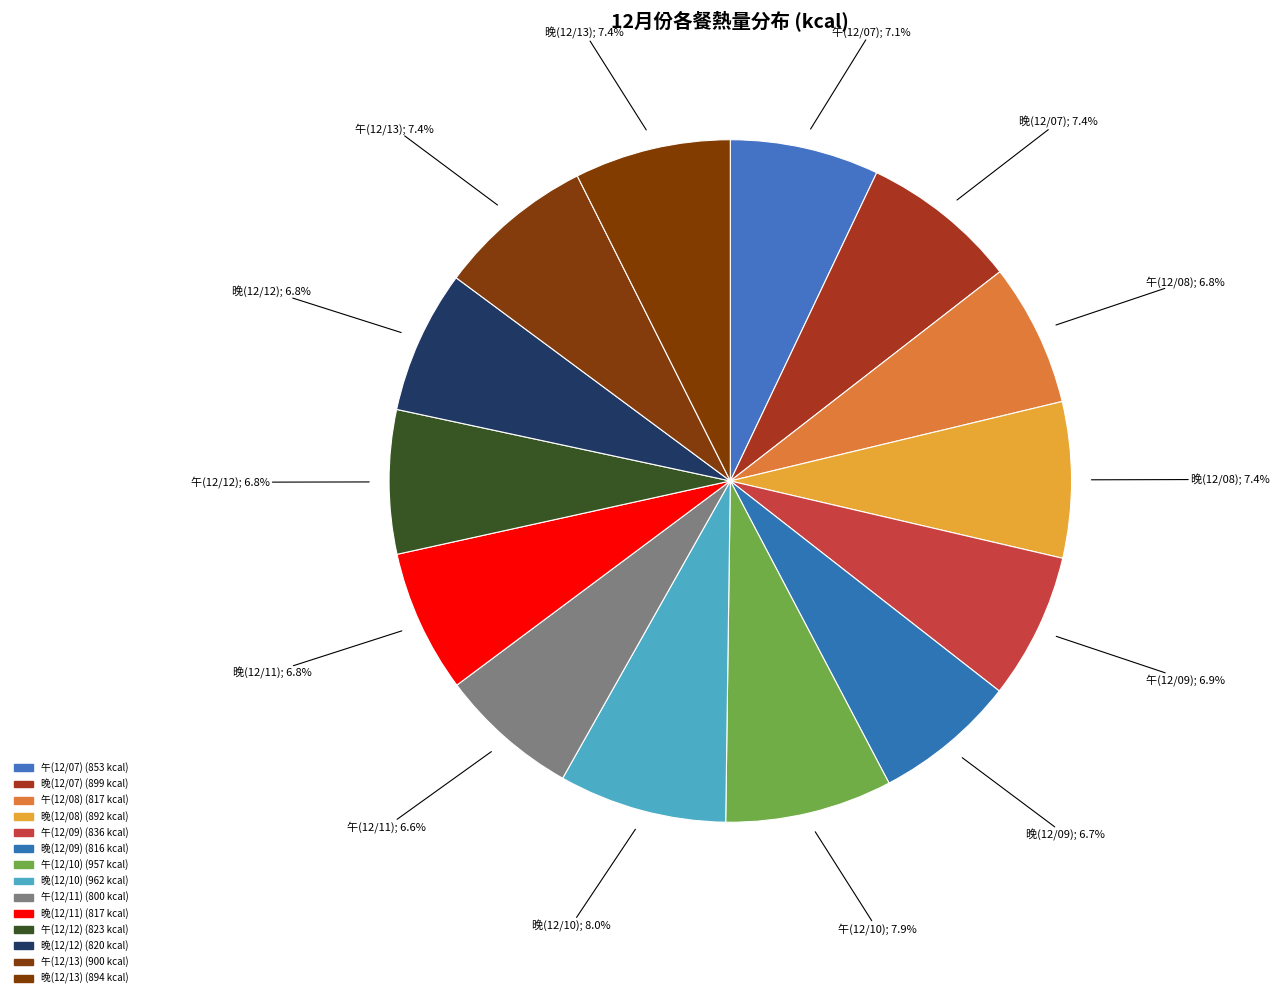

How many slices are in this pie chart?

14